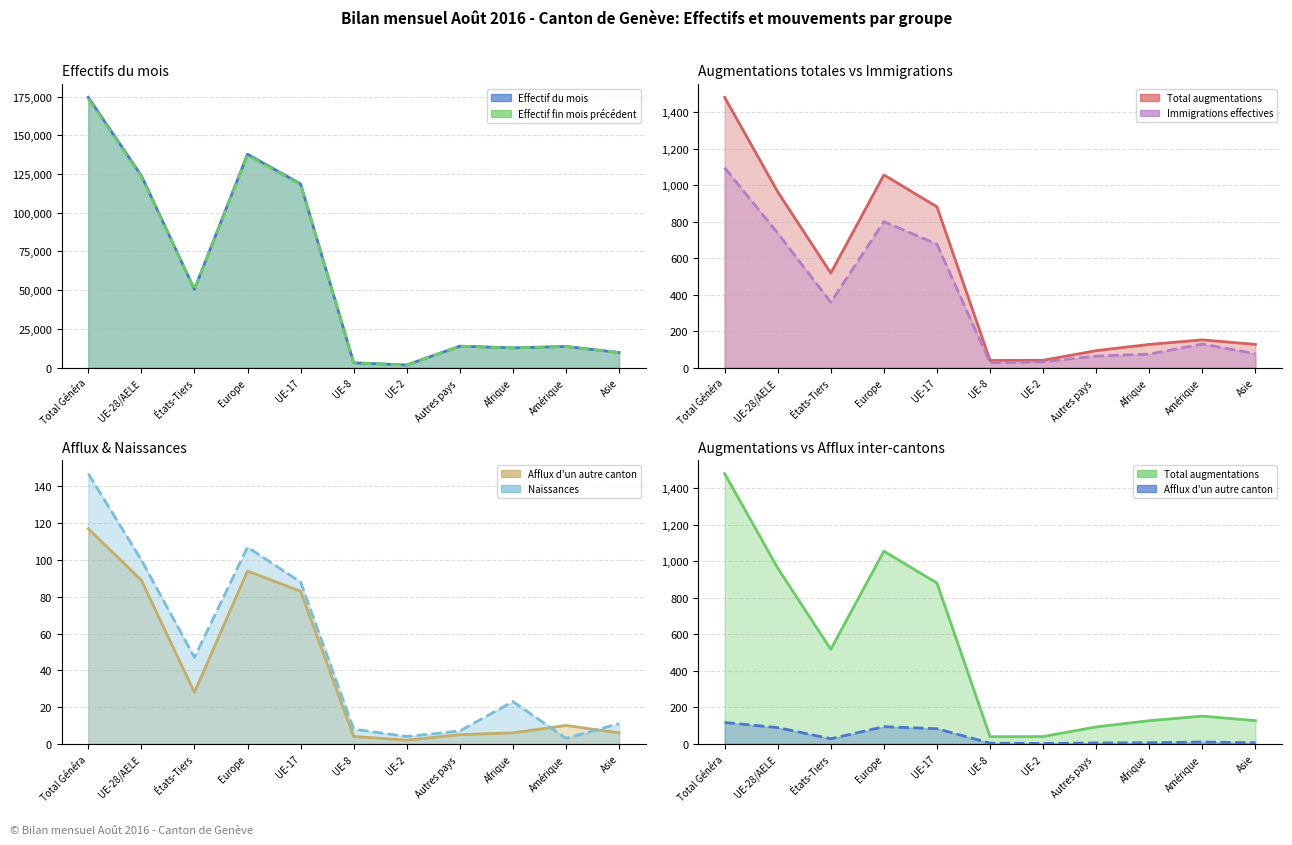

Where does the Afflux d'un autre canton (col_16) series first go above 10?

Total Généra